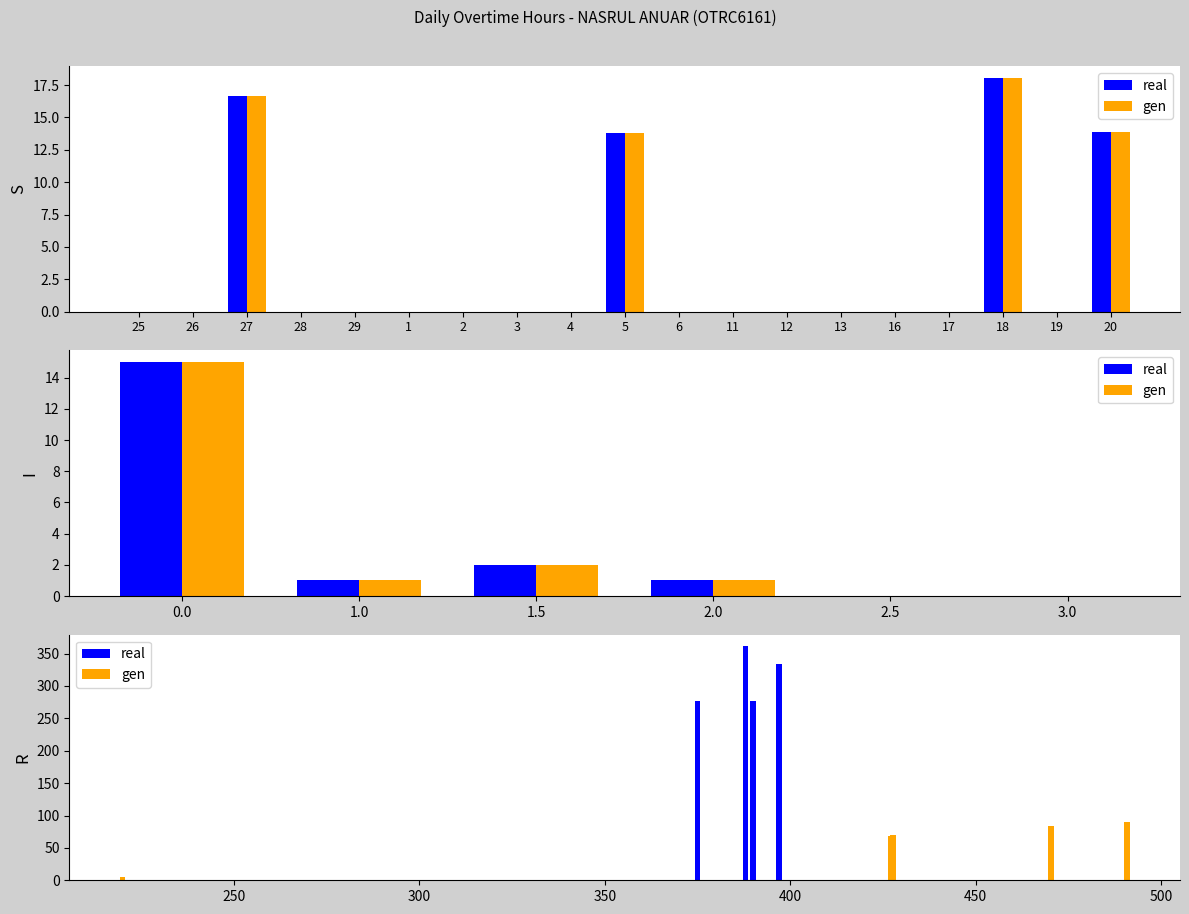

List the series in order of their overall mean, lowest first.

gen, real